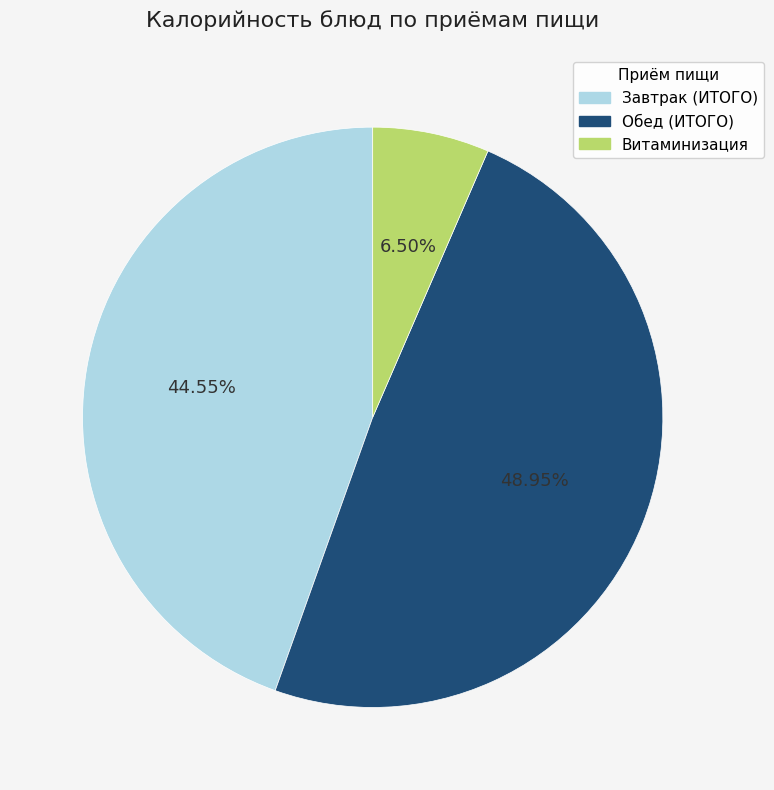

Which slice is the smallest?

Витаминизация